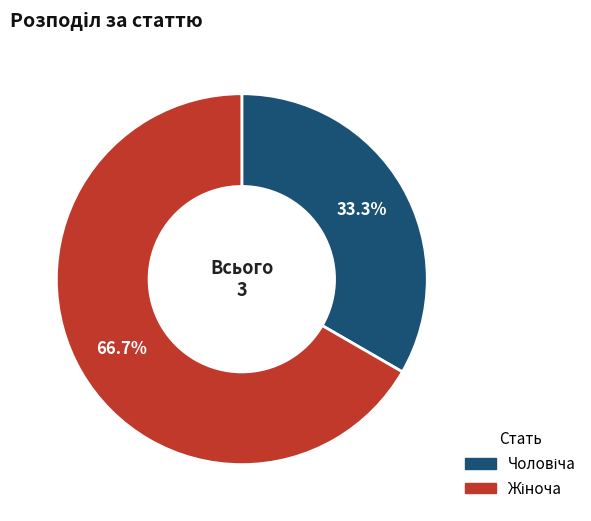

Does any single category account for the majority?

Yes